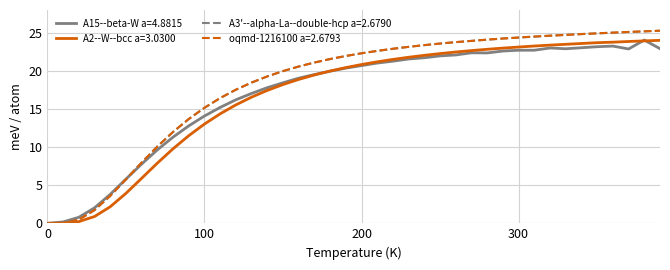

Which series has the largest range (max minus min)?

oqmd-1216100 a=2.6793